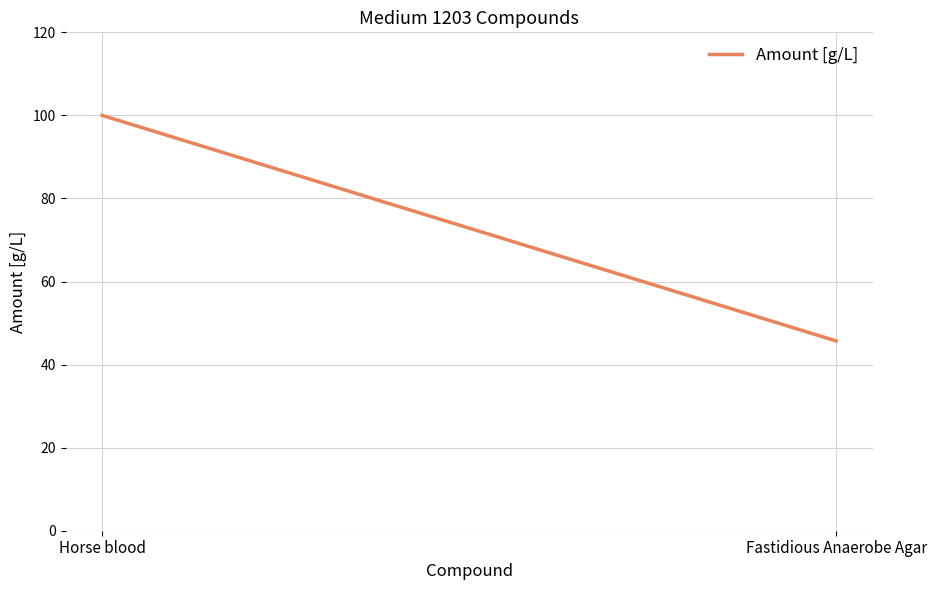

Where is the data nearest to the value 72?

Fastidious Anaerobe Agar